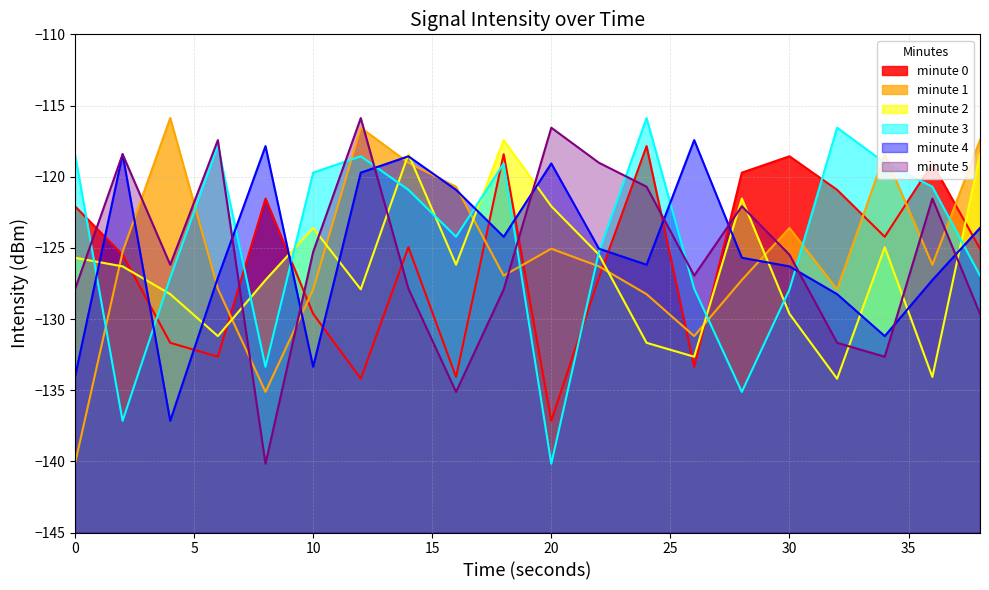

Reading left to right, what are all the values shown in this chart?

minute 0: -122.1	-125.5	-131.7	-132.6	-121.5	-129.6	-134.2	-125.0	-134.1	-118.4	-137.2	-127.1	-117.9	-133.4	-119.7	-118.6	-120.9	-124.2	-119.1	-125.1
minute 1: -140.2	-125.3	-115.9	-127.9	-135.1	-127.9	-116.6	-119.0	-120.7	-127.0	-125.1	-126.3	-128.3	-131.2	-127.3	-123.6	-127.9	-118.4	-126.2	-117.4
minute 2: -125.7	-126.3	-128.3	-131.2	-127.3	-123.6	-127.9	-118.4	-126.2	-117.4	-122.1	-125.5	-131.7	-132.6	-121.5	-129.6	-134.2	-125.0	-134.1	-118.4
minute 3: -118.4	-137.2	-127.1	-117.9	-133.4	-119.7	-118.6	-120.9	-124.2	-119.1	-140.2	-125.3	-115.9	-127.9	-135.1	-127.9	-116.6	-119.0	-120.7	-127.0
minute 4: -134.1	-118.4	-137.2	-127.1	-117.9	-133.4	-119.7	-118.6	-120.9	-124.2	-119.1	-125.1	-126.2	-117.4	-125.7	-126.3	-128.3	-131.2	-127.3	-123.6
minute 5: -127.9	-118.4	-126.2	-117.4	-140.2	-125.3	-115.9	-127.9	-135.1	-127.9	-116.6	-119.0	-120.7	-127.0	-122.1	-125.5	-131.7	-132.6	-121.5	-129.6